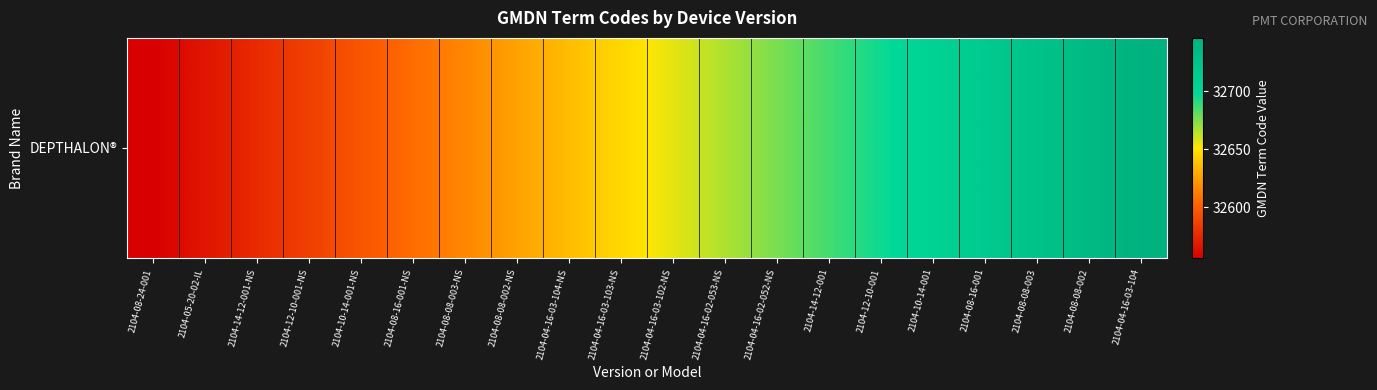

Reading left to right, what are all the values shown in this chart?

2104-08-24-001=32556	2104-05-20-02-IL=32566	2104-14-12-001-NS=32576	2104-12-10-001-NS=32586	2104-10-14-001-NS=32596	2104-08-16-001-NS=32606	2104-08-08-003-NS=32616	2104-08-08-002-NS=32626	2104-04-16-03-104-NS=32636	2104-04-16-03-103-NS=32646	2104-04-16-03-102-NS=32656	2104-04-16-02-053-NS=32666	2104-04-16-02-052-NS=32676	2104-14-12-001=32686	2104-12-10-001=32696	2104-10-14-001=32706	2104-08-16-001=32716	2104-08-08-003=32726	2104-08-08-002=32736	2104-04-16-03-104=32746